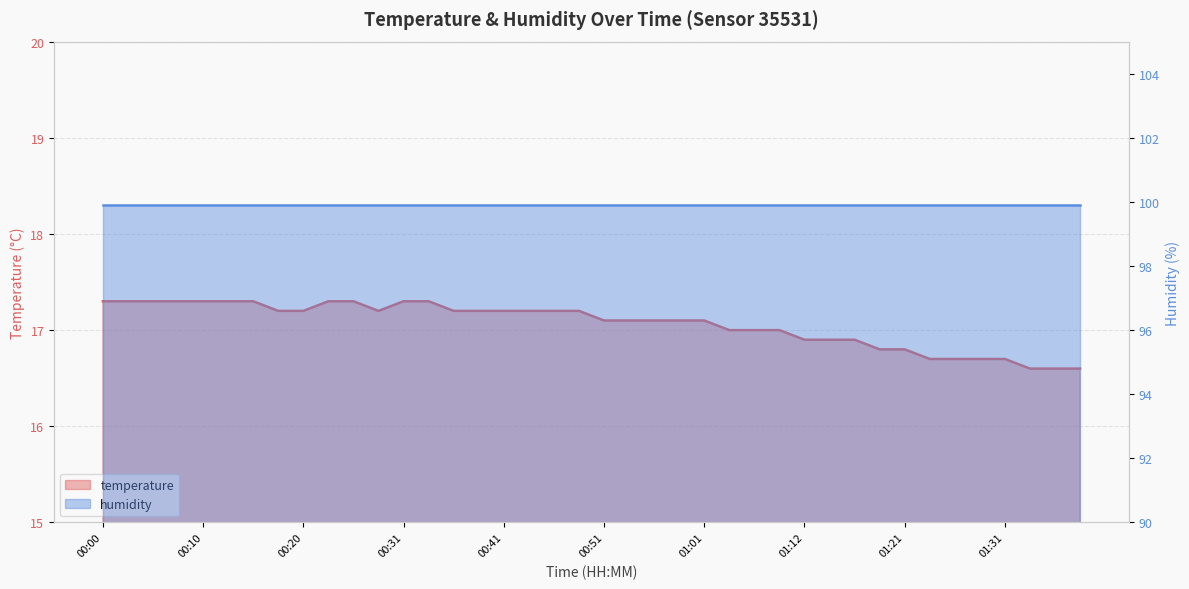

At which label does the data first exceed 17?

00:00